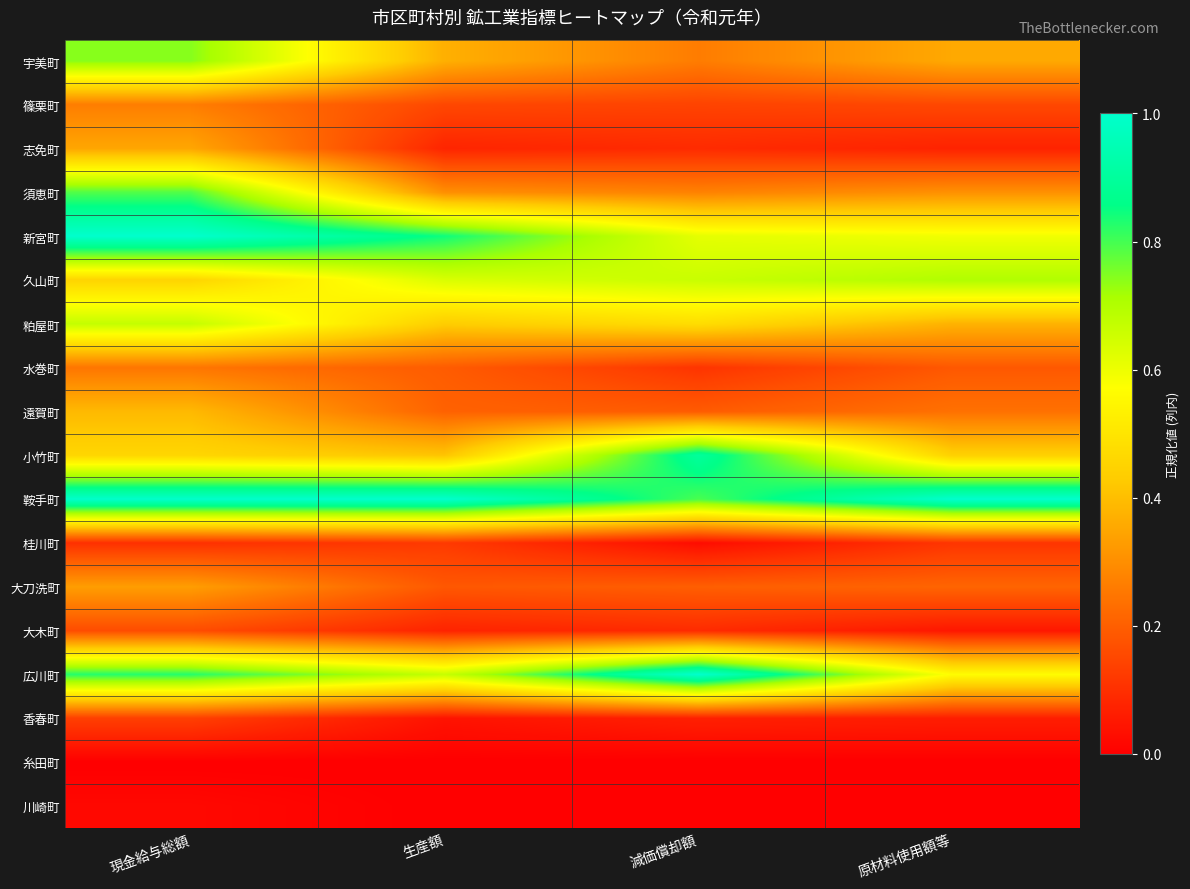

Rank the series at 原材料使用額等 from lowest to highest value.

糸田町, 川崎町, 大木町, 香春町, 志免町, 桂川町, 篠栗町, 水巻町, 大刀洗町, 遠賀町, 須恵町, 宇美町, 粕屋町, 小竹町, 広川町, 新宮町, 久山町, 鞍手町